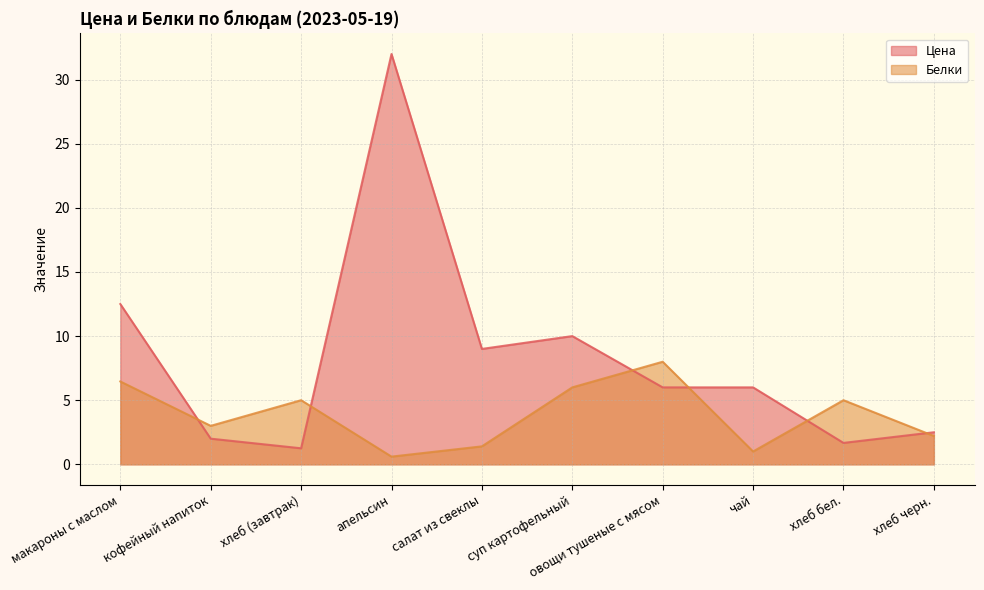

Read the Белки value at хлеб (завтрак).

5.0